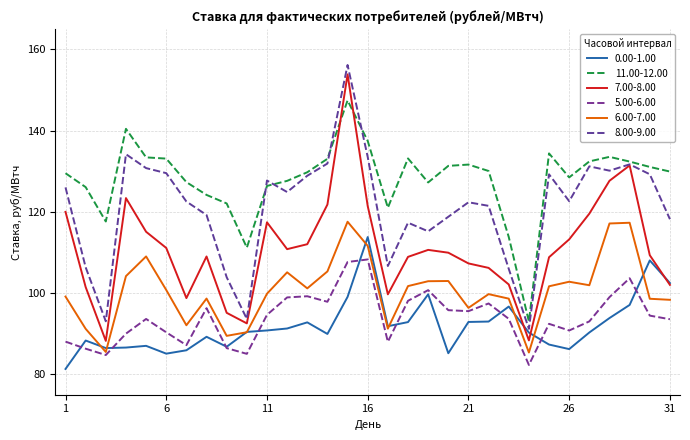

What are all the series names shown in the legend?

0.00-1.00, 11.00-12.00, 7.00-8.00, 5.00-6.00, 6.00-7.00, 8.00-9.00